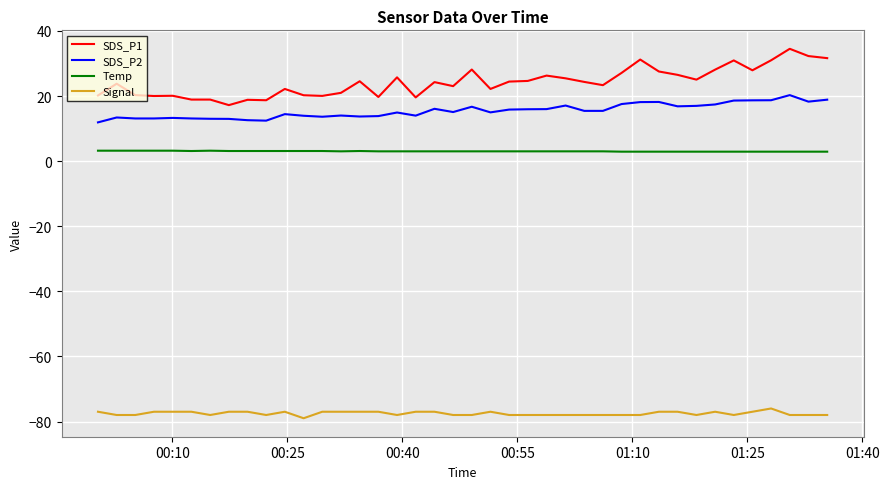

What is the maximum value for Signal?

-76.0